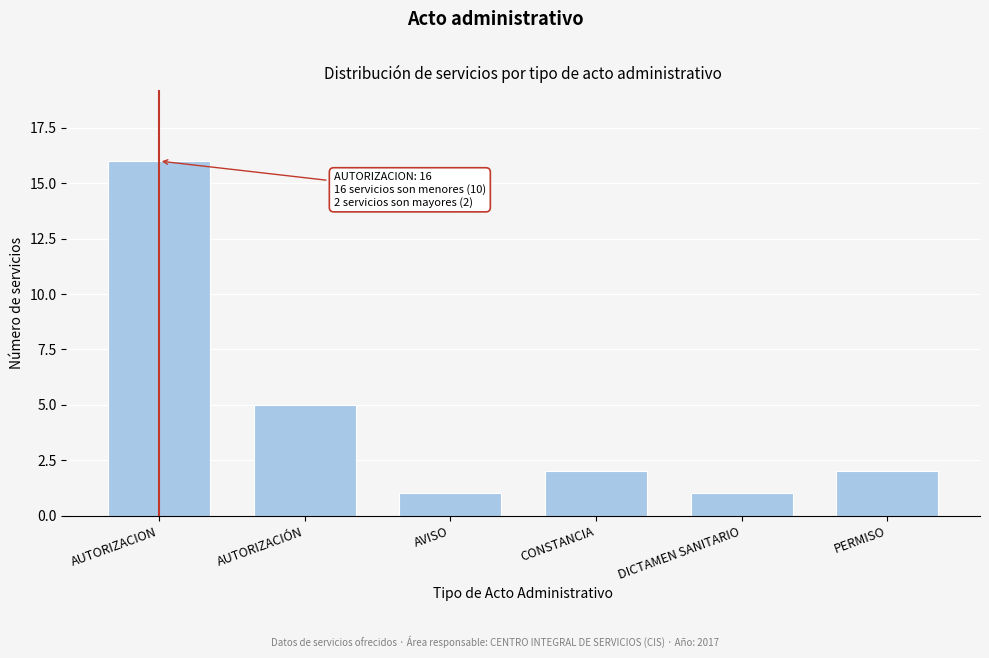

Reading right to left, extract all data points from this chart.

2	1	2	1	5	16